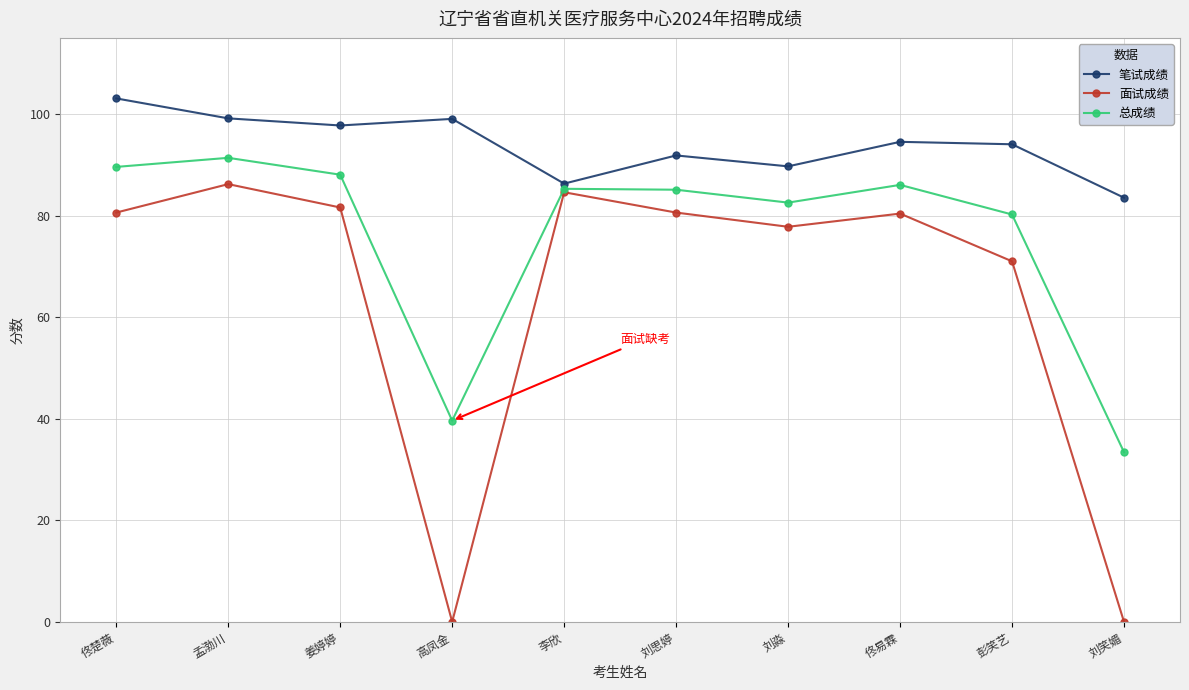

List the series in order of their peak value, lowest first.

面试成绩, 总成绩, 笔试成绩